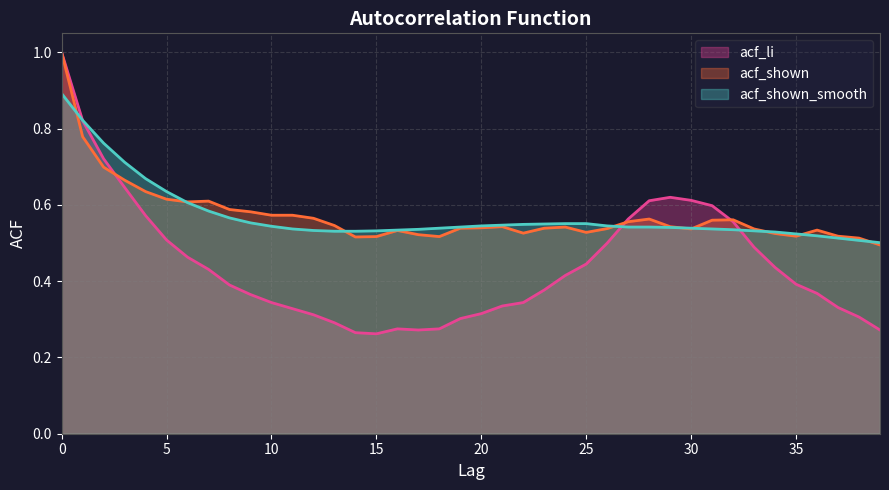

Where is the first local maximum for acf_shown?

7